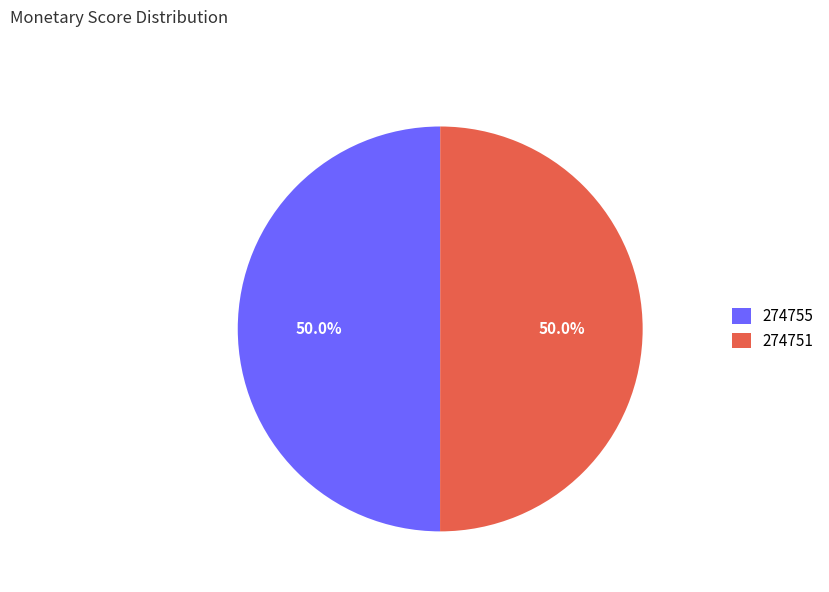

How many slices are in this pie chart?

2